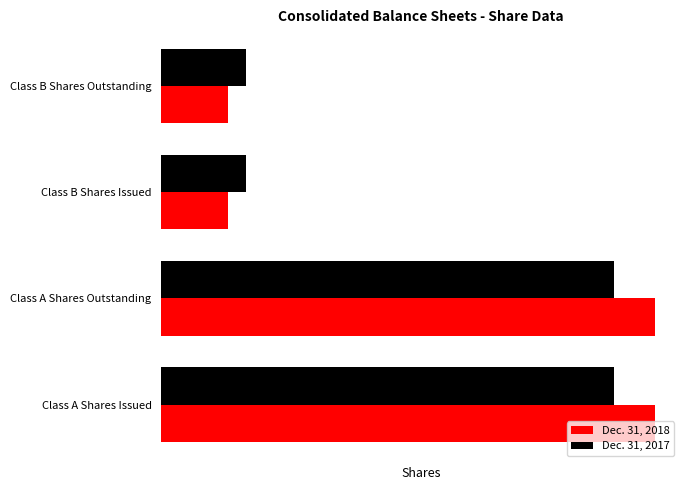

What is the value of the Dec. 31, 2018 bar at the 2nd from the left?

14110315